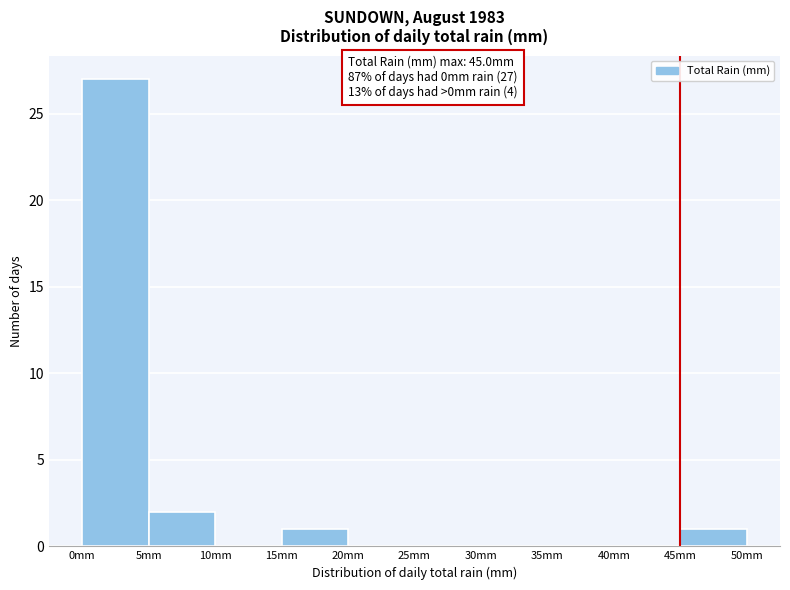

Over which range of the x-axis is the bar tallest?

0 to 5